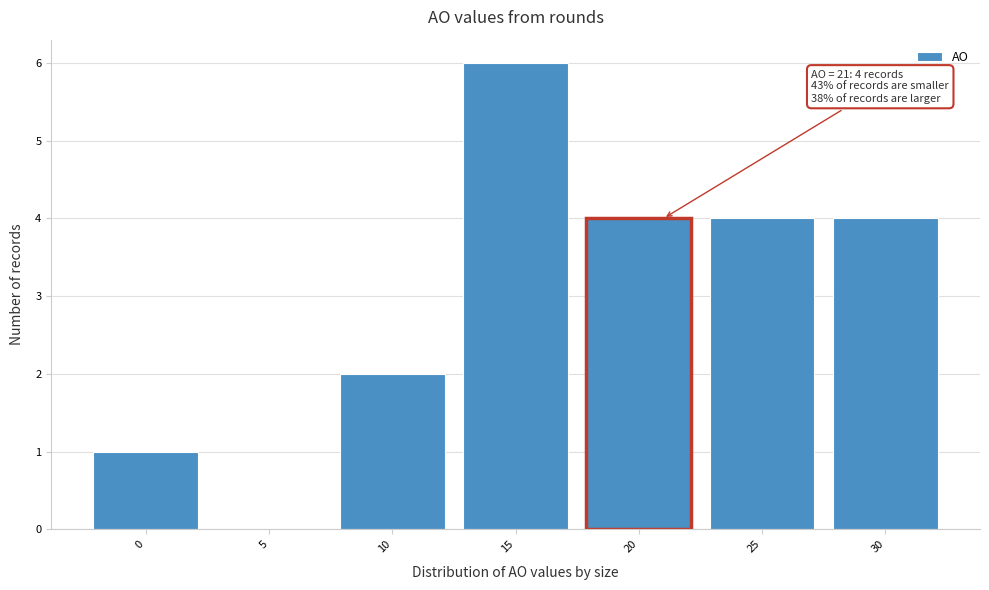

Over which range of the x-axis is the bar tallest?

12.5 to 17.5